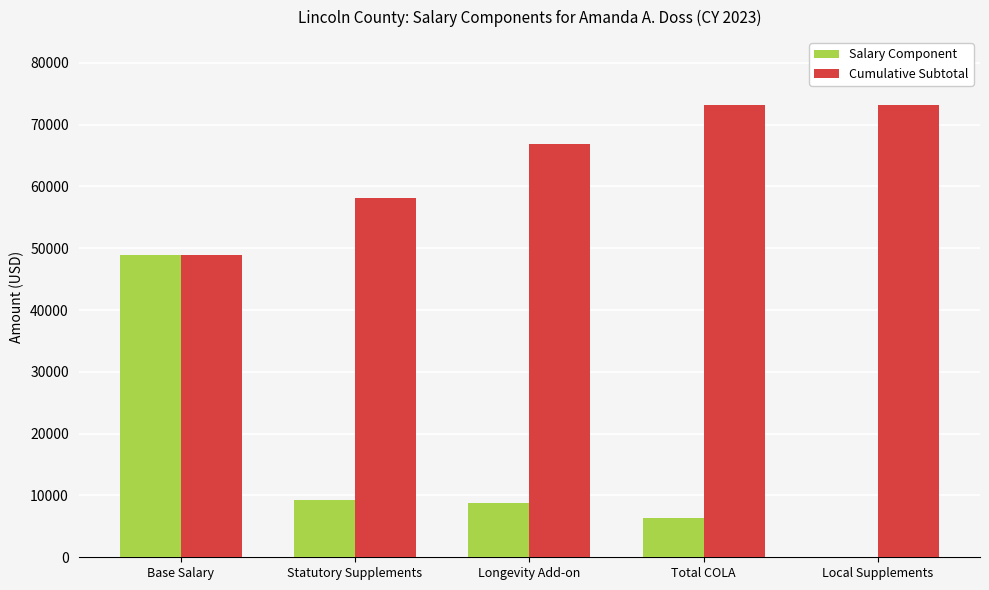

Which series has the largest total across all categories?

Cumulative Subtotal